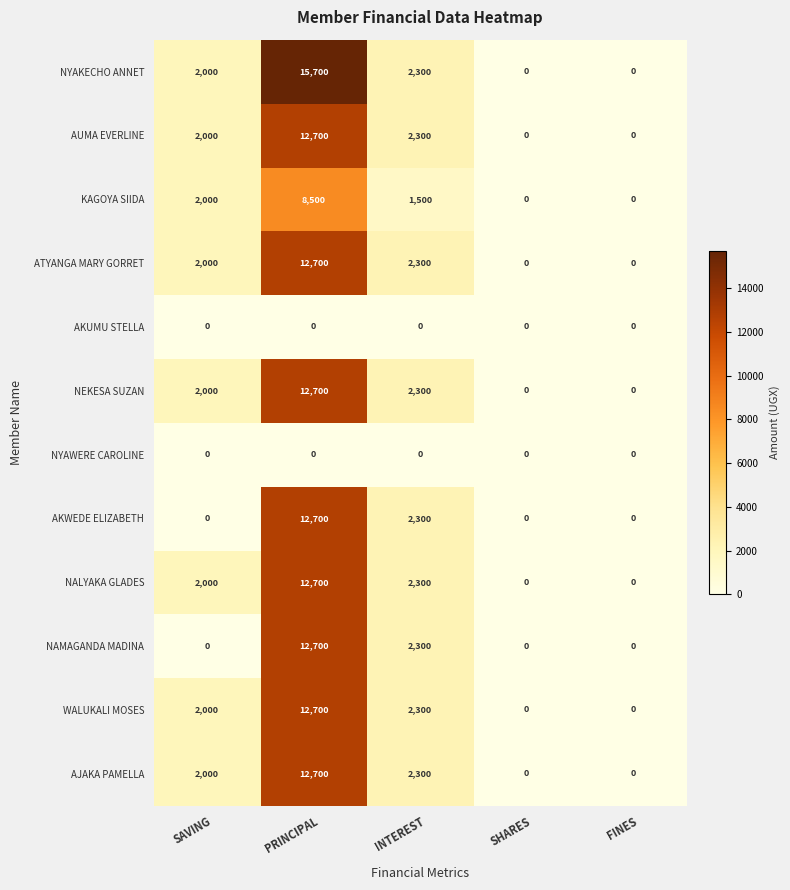

What is the total value across all series at INTEREST?

22200